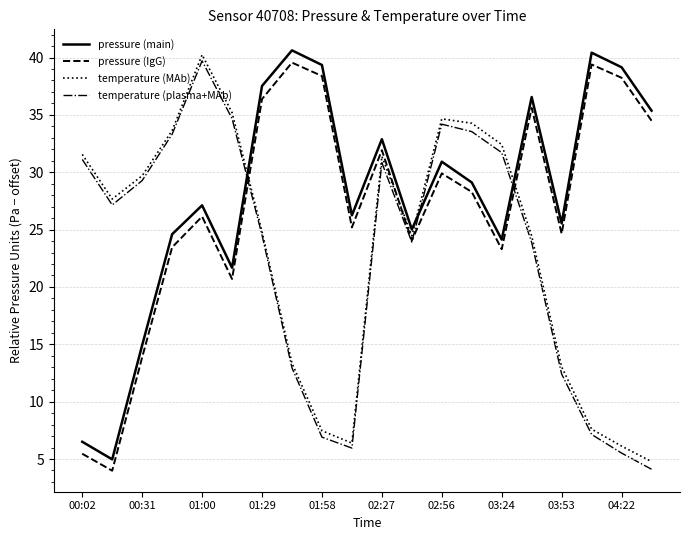

What is the lowest value of the temperature (MAb) series?

4.8